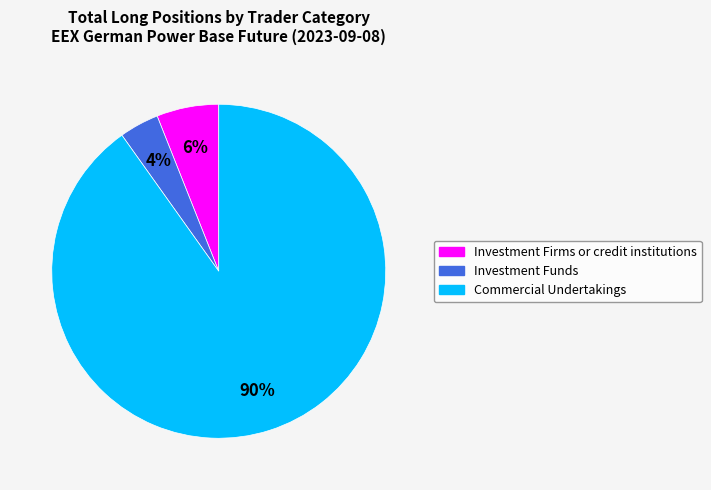

The Investment Firms or credit institutions slice represents 1% of the pie. True or false?

False